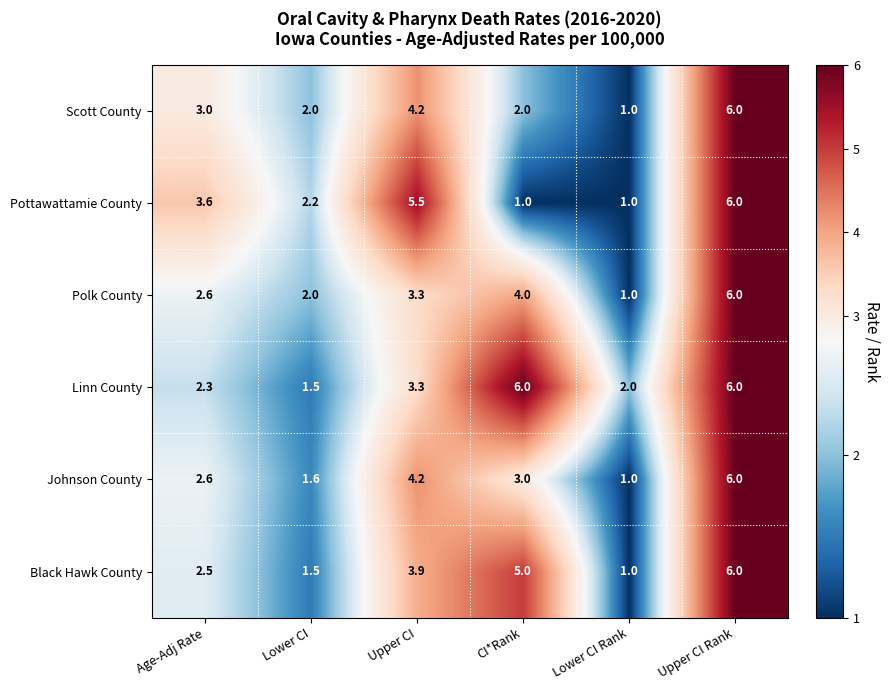

What is the difference between the Polk County values at CI*Rank and Upper CI?

0.7